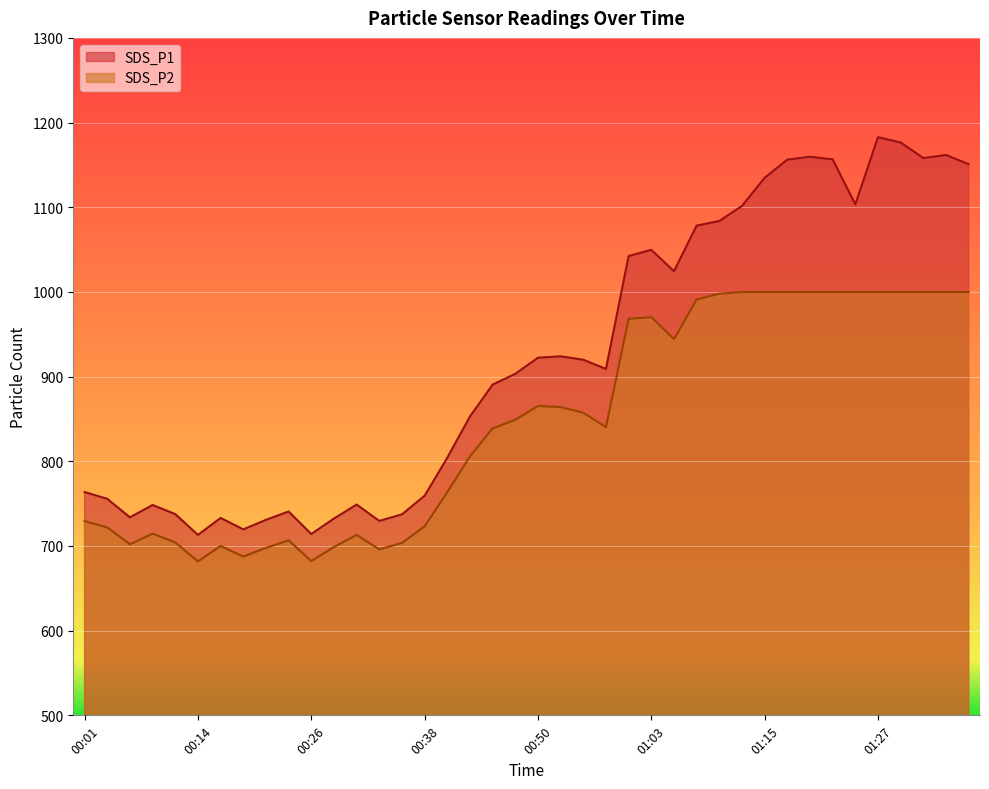

Which category has the highest value in the SDS_P2 series?

01:13